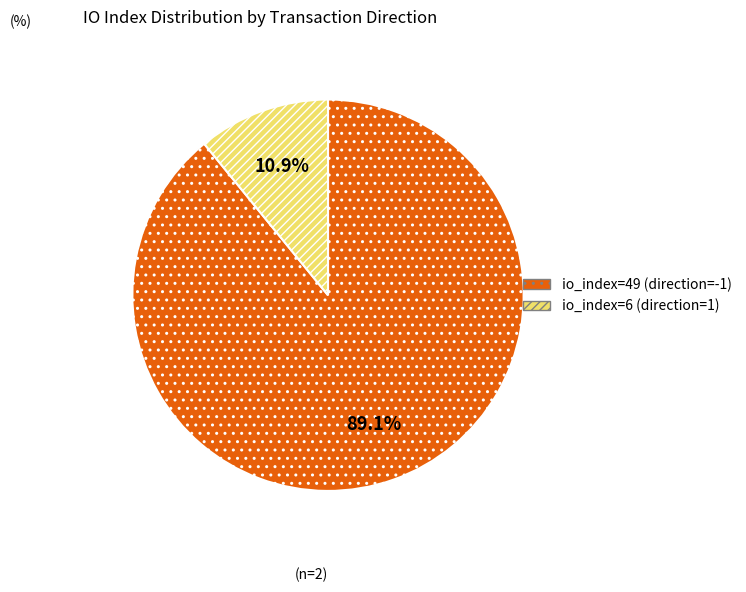

Which slice represents more than half of the pie?

io_index=49 (direction=-1)